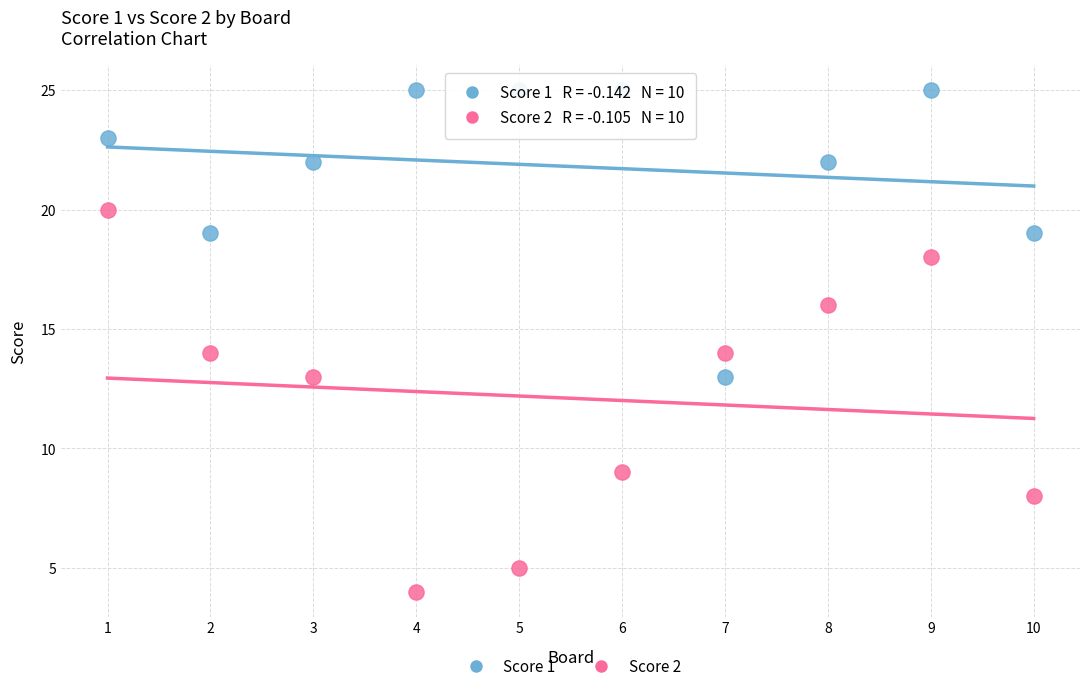

Which series has the largest Y range (max minus min)?

Score 2